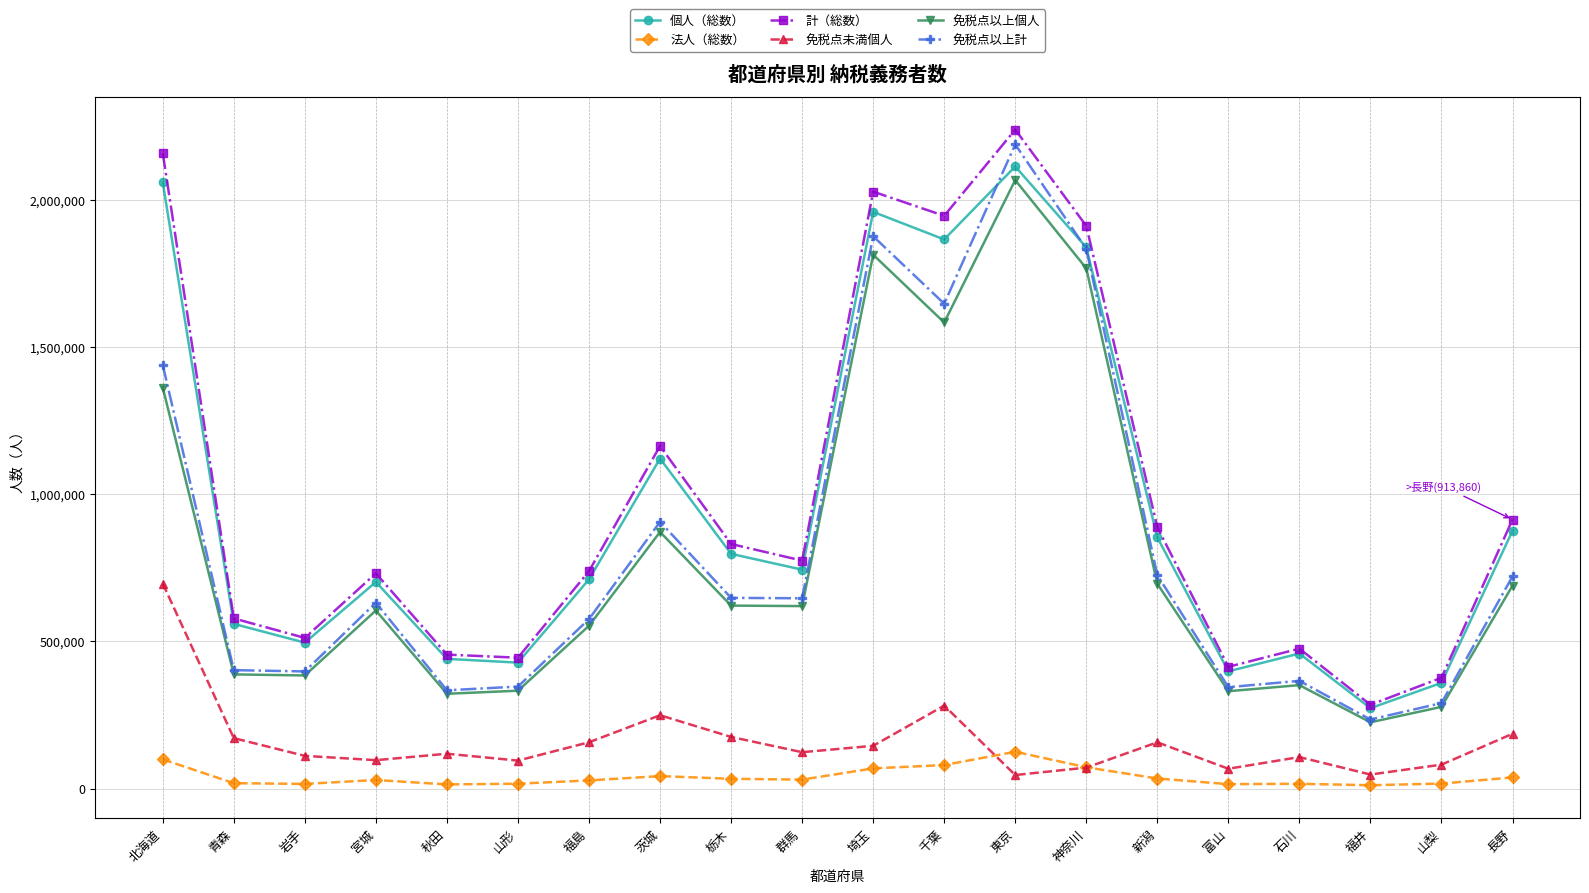

True or false: 免税点以上個人 and 計（総数） cross at least once.

False